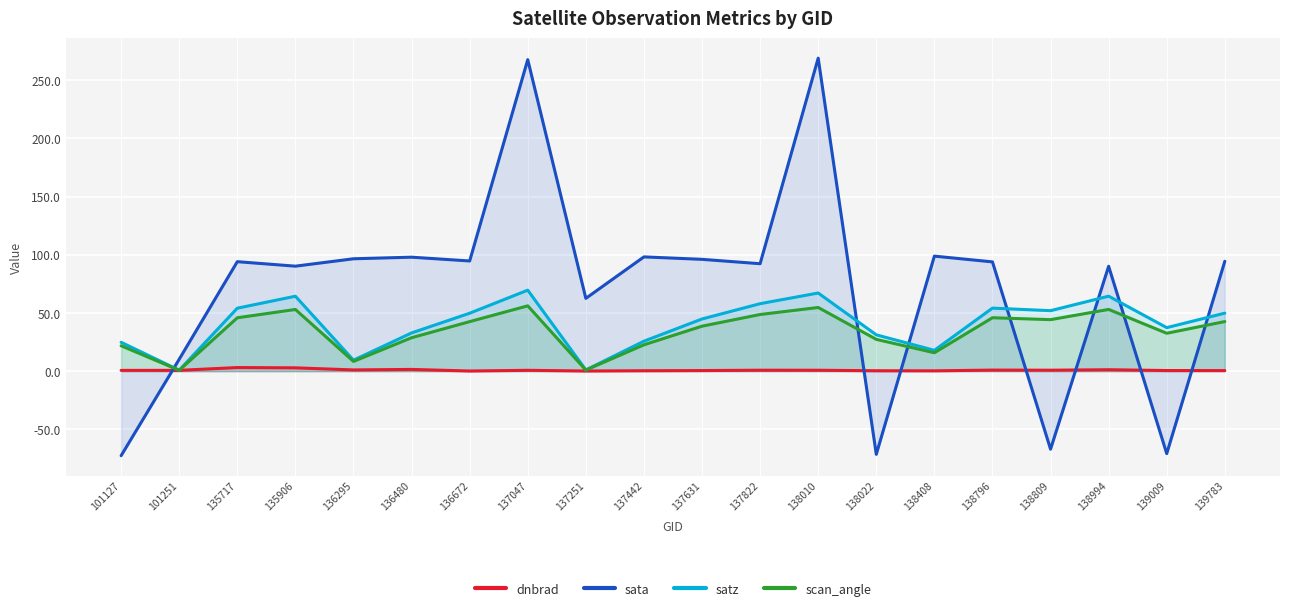

At which category does scan_angle reach its first local peak?

135906